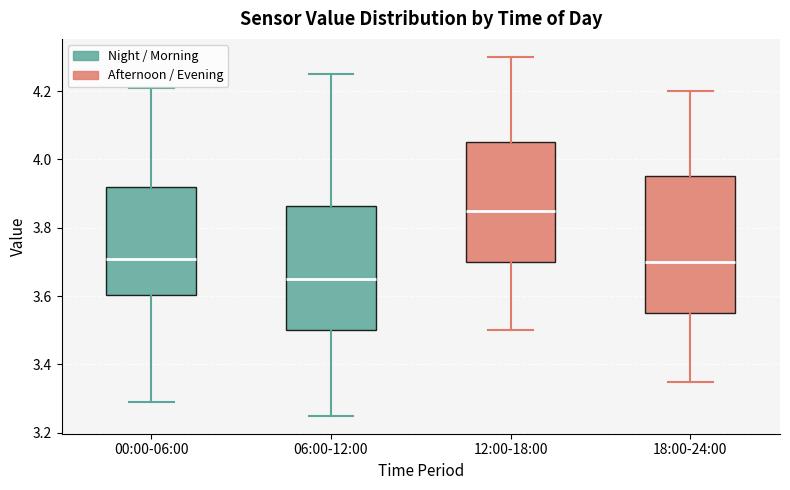

Which box is the tallest, from its lower edge to its upper edge?

18:00-24:00